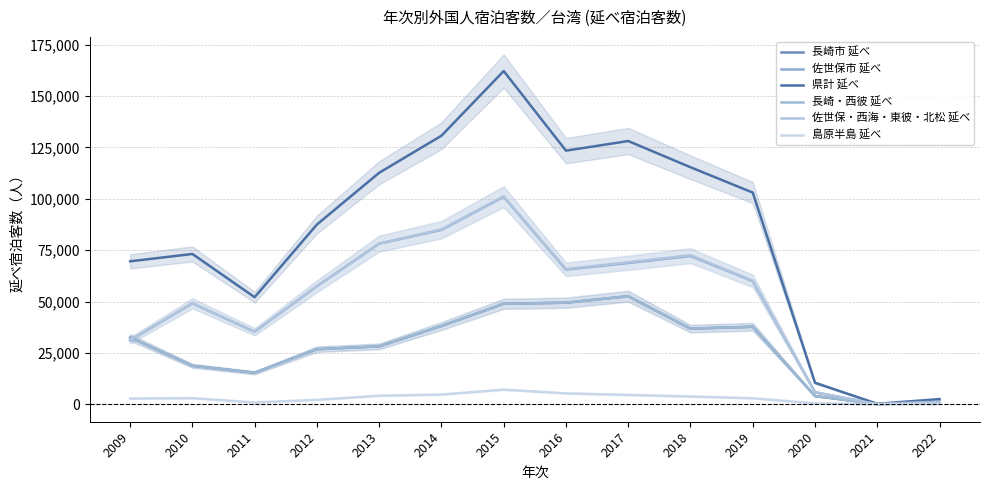

Is it true that 佐世保市 延べ equals 121265 at 2017?

False